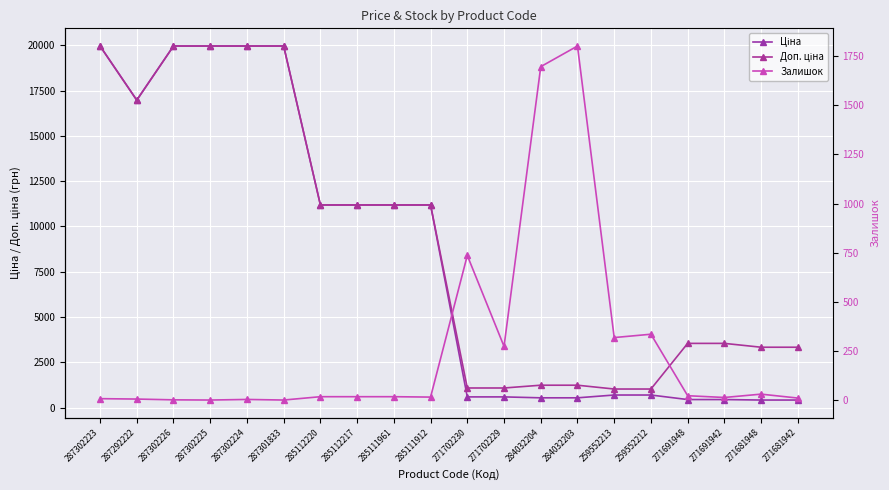

At which label does Доп. ціна reach its peak?

287302223